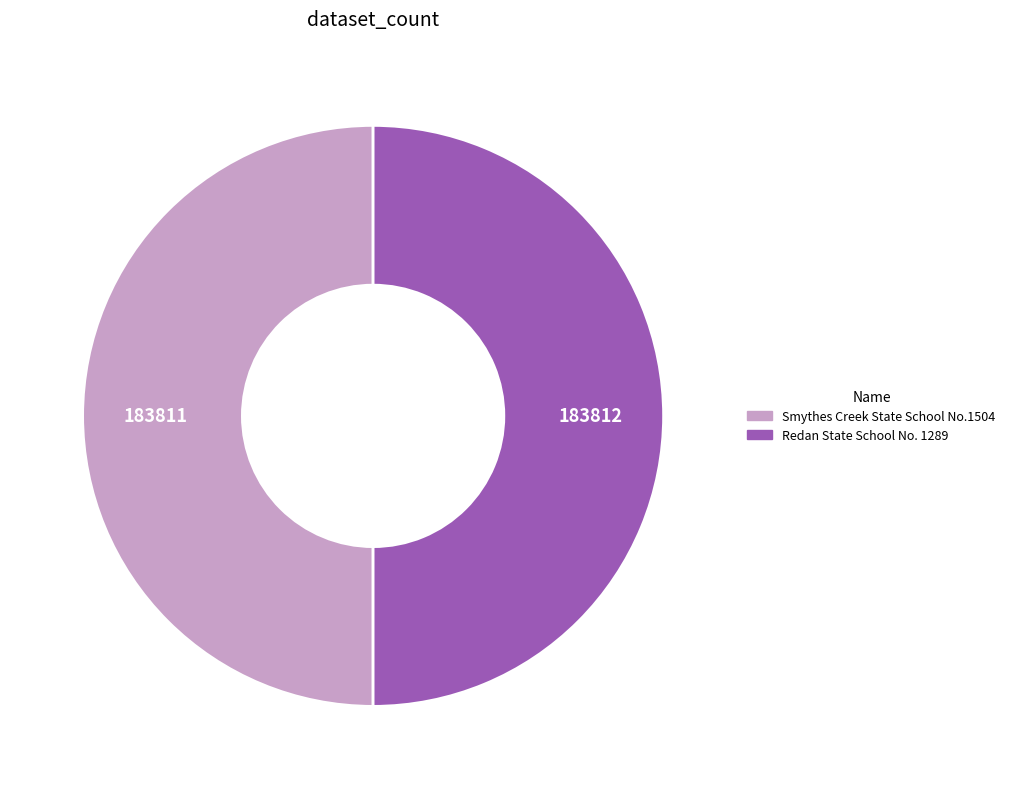

Approximately how many times larger is the value at Smythes Creek State School No.1504 compared to Redan State School No. 1289?

1.0